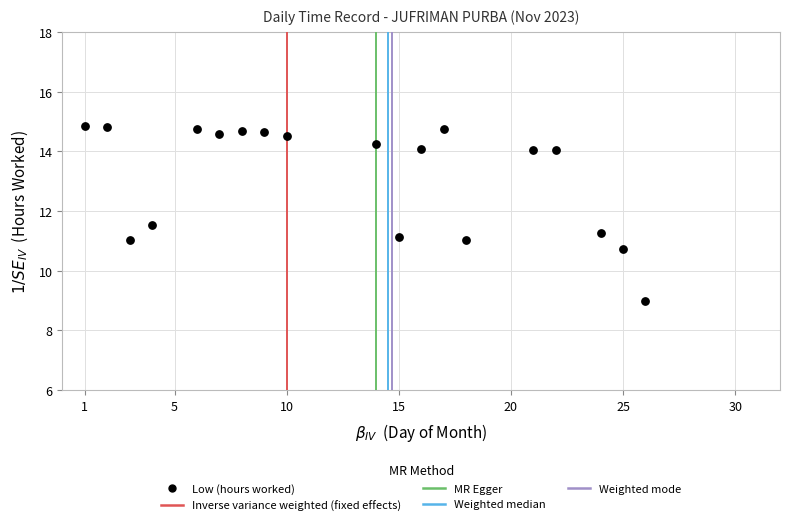

What is the range of Y values (max minus min)?

5.9